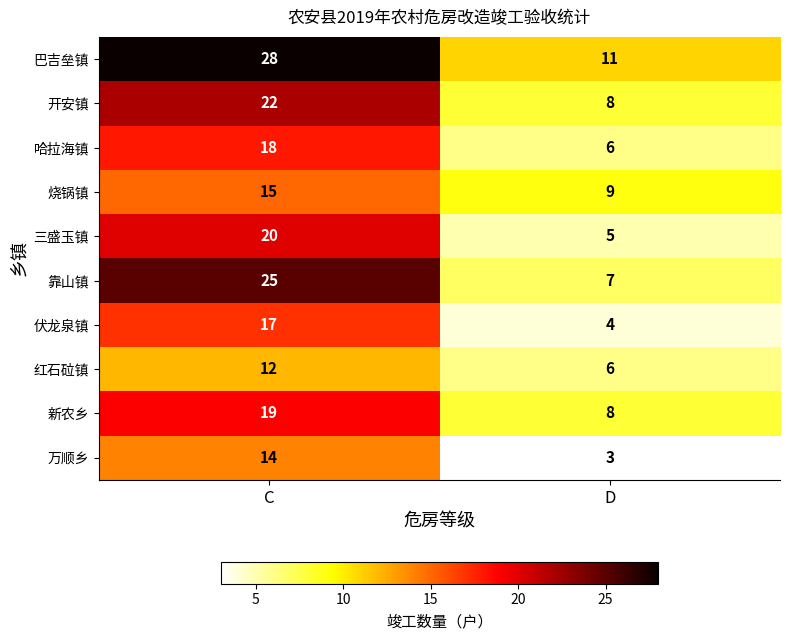

Is it true that 巴吉垒镇 equals 17 at C?

False